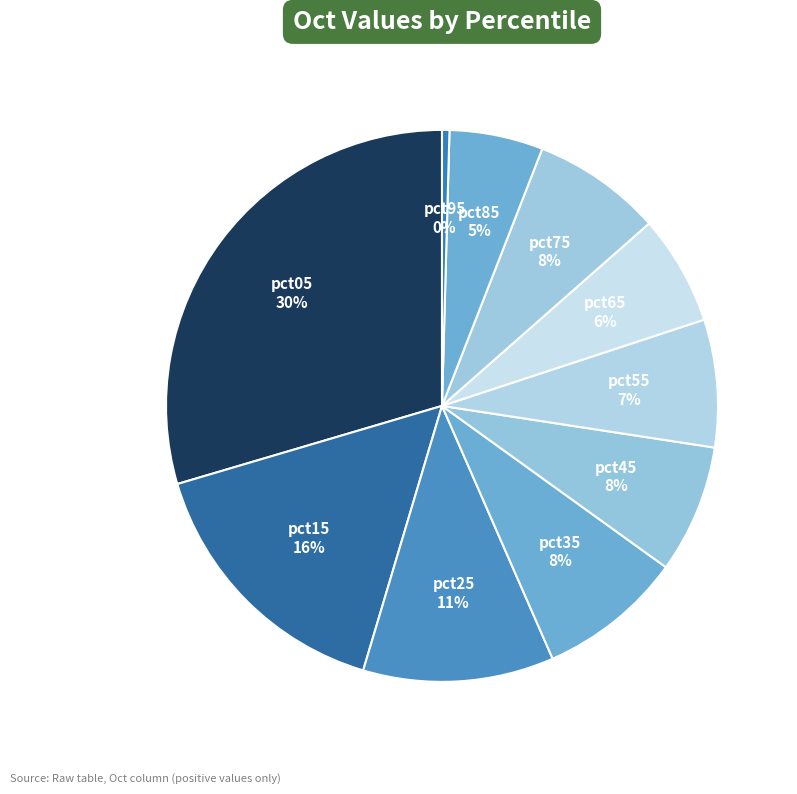

Count the number of slices in the pie.

10